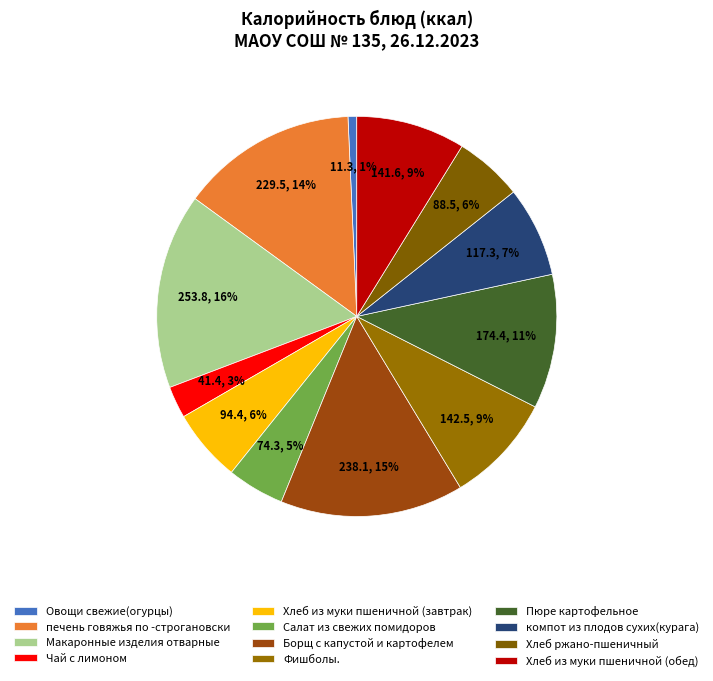

What is the change in value from Фишболы. to Пюре картофельное?

+31.9